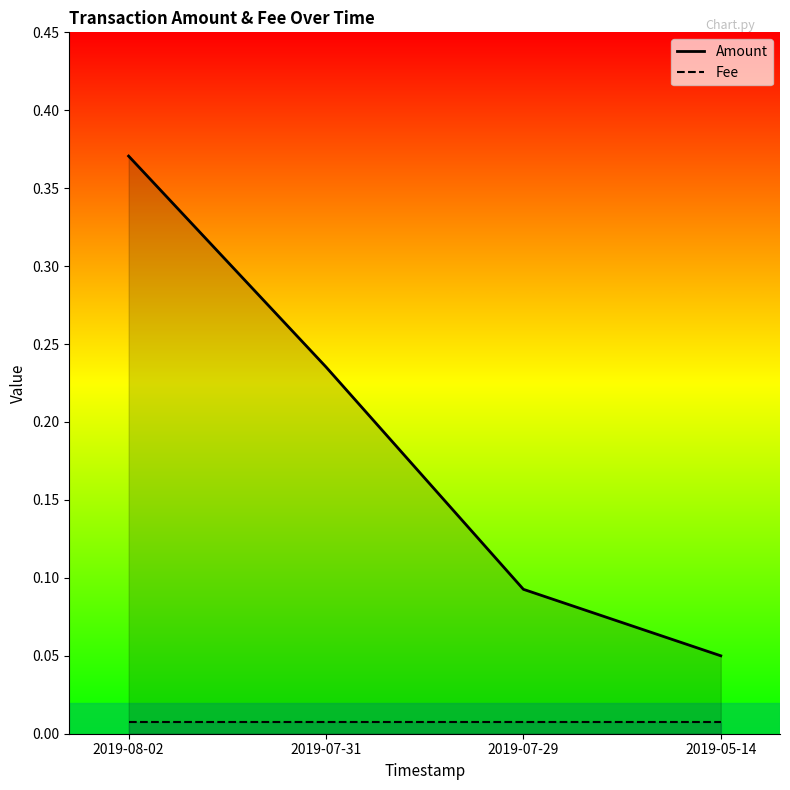

List the series in order of their overall mean, highest first.

Amount, Fee